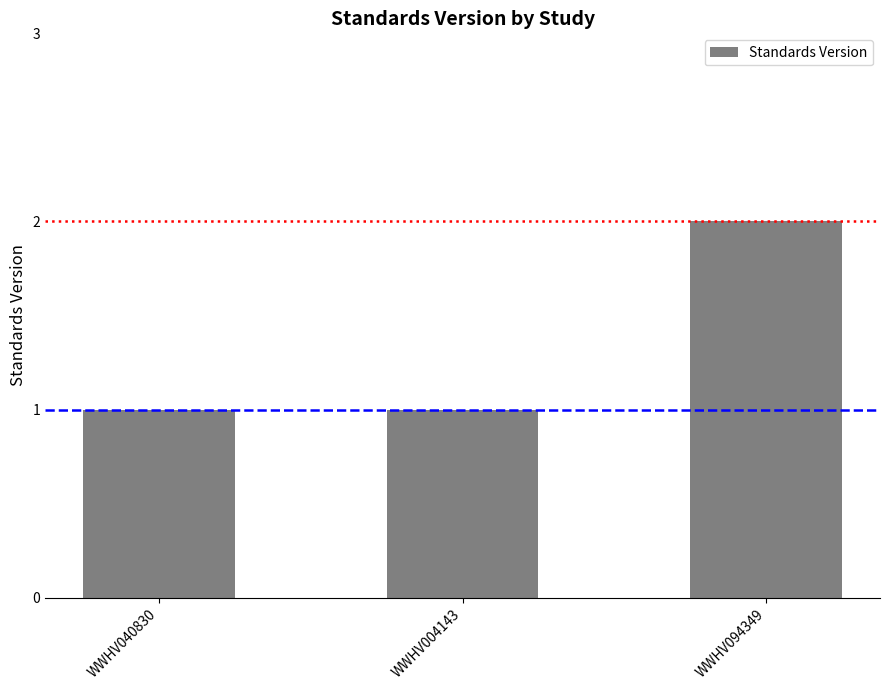

What is the value of the 1st bar from the left?

1